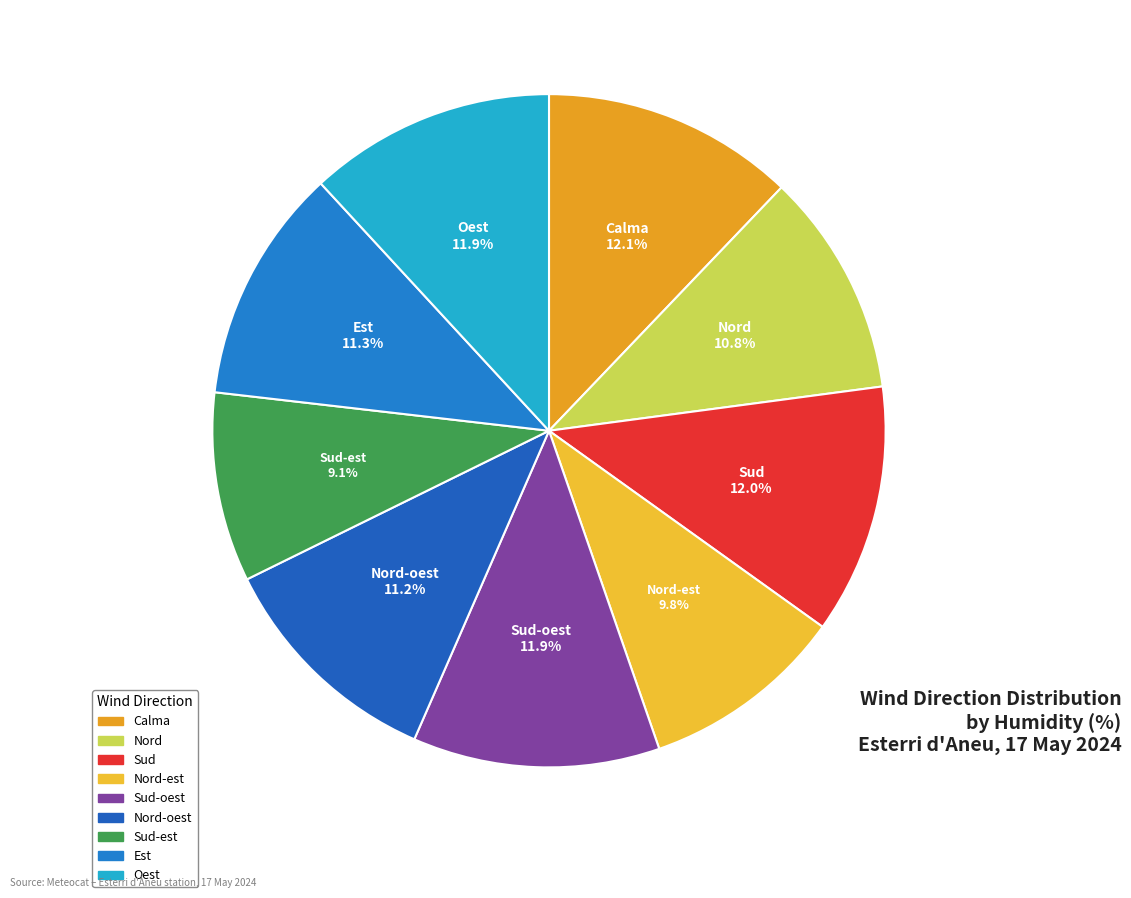

What percentage is the Sud-oest slice, to the nearest percent?

12%